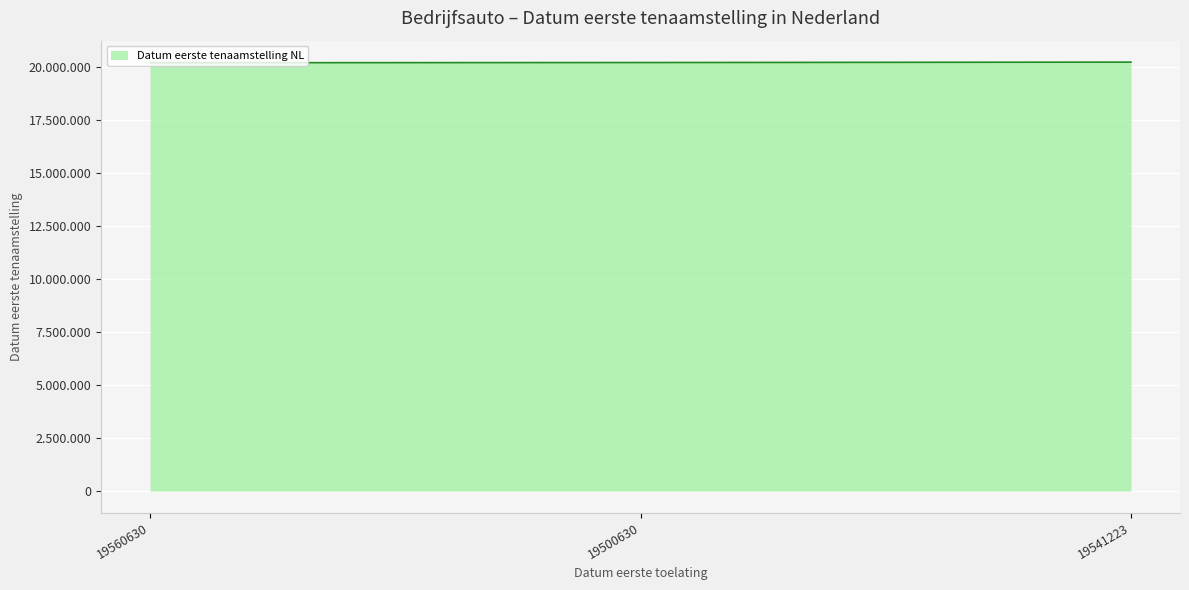

Is this an area chart (filled region under the line)?

Yes